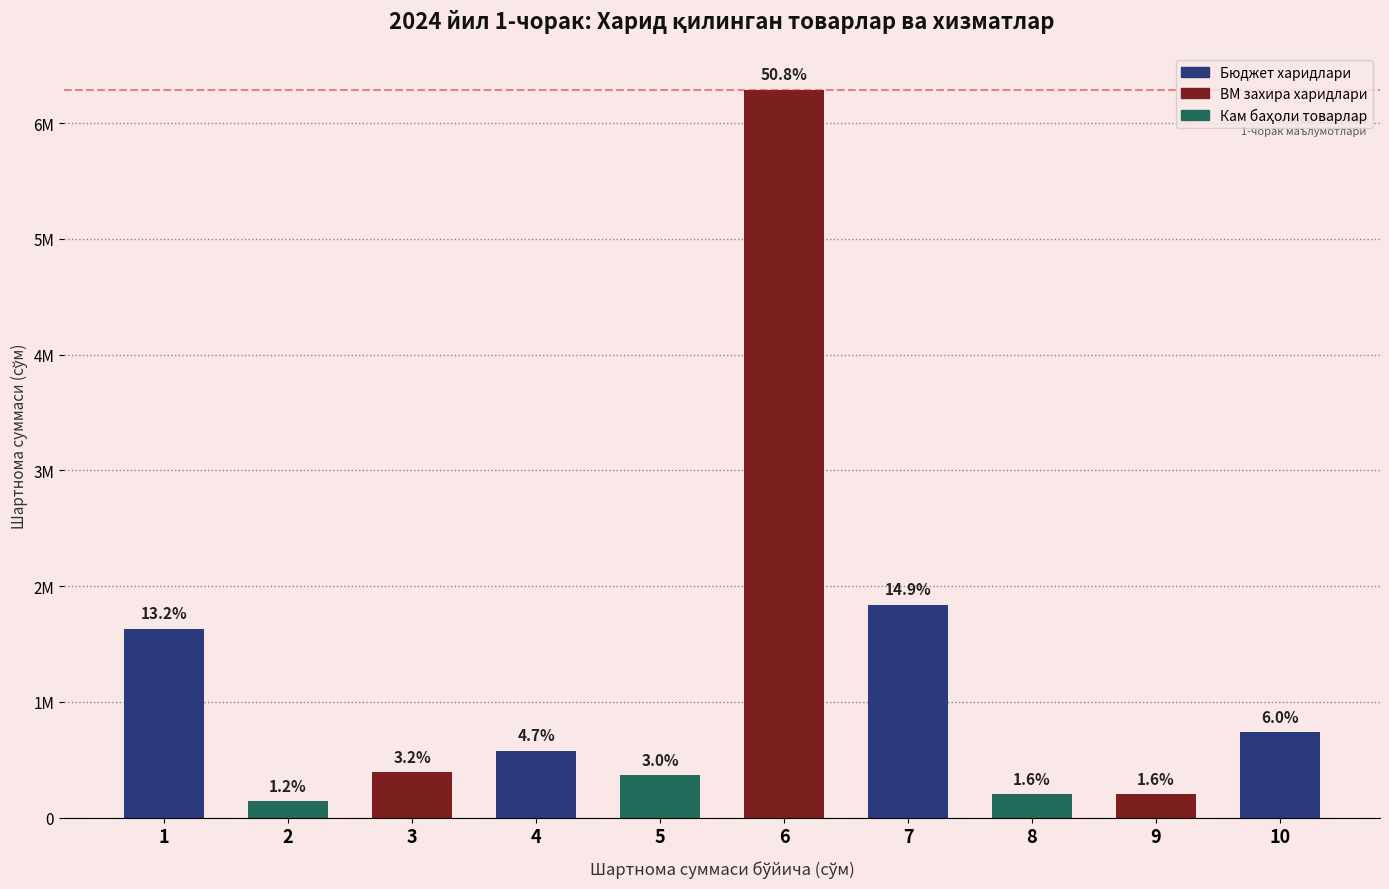

What value does the data have at 3?

393330